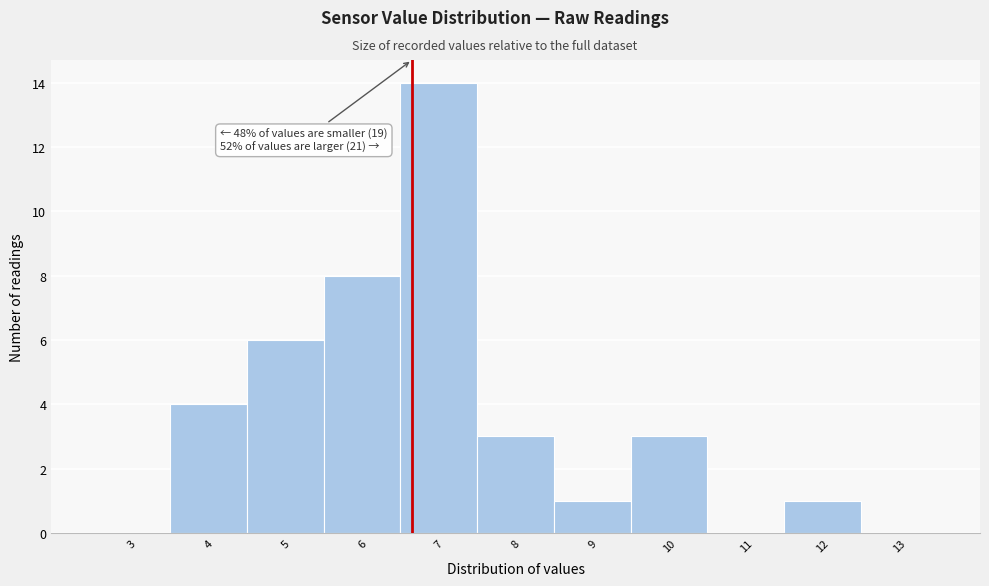

Over which range of the x-axis is the bar tallest?

6.5 to 7.5